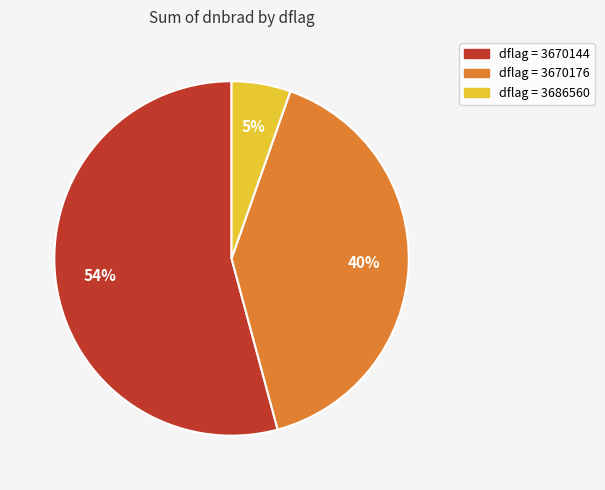

To the nearest percent, what is the difference between the largest and smallest slice percentages?

49%